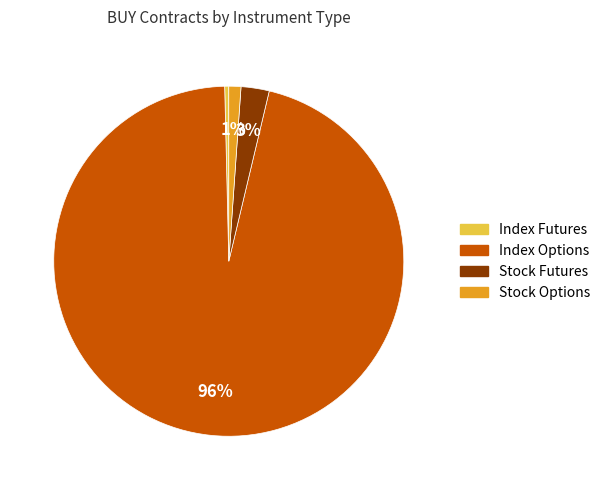

Is there a majority slice in this chart?

Yes